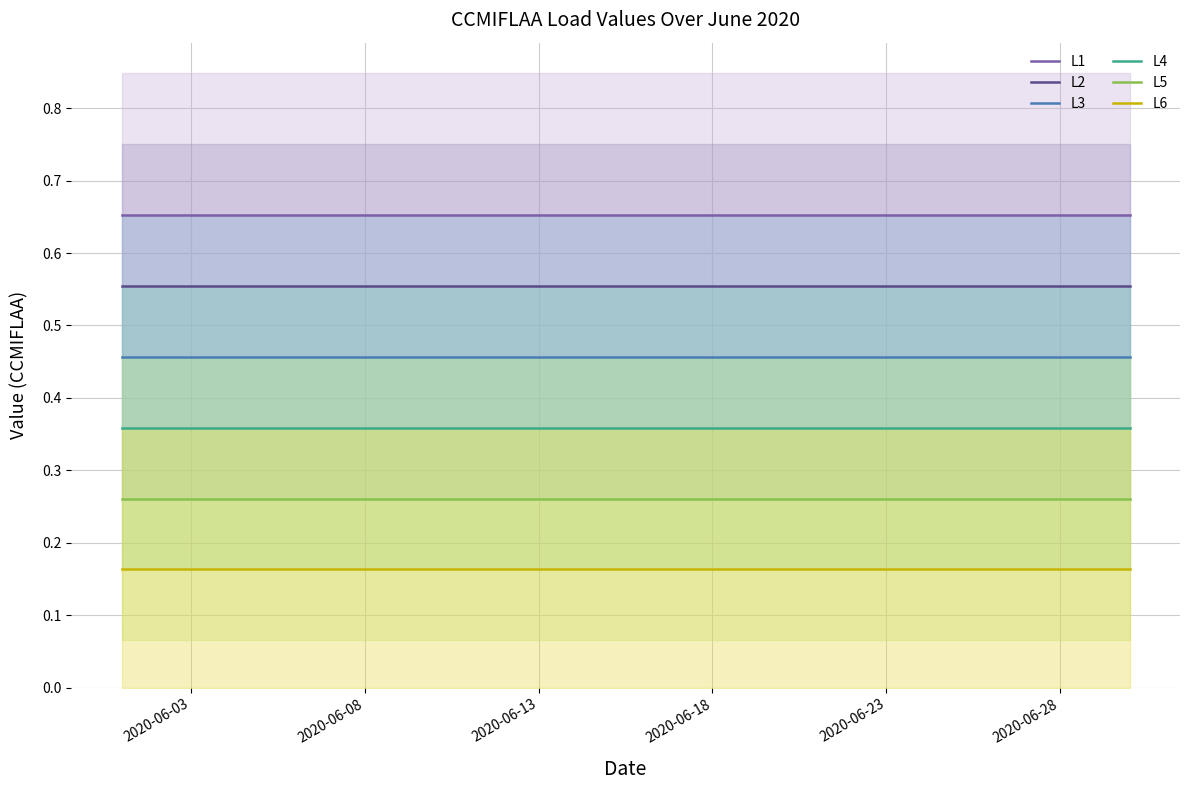

The L5 series shows 0.1 at 2020-06-13. True or false?

False